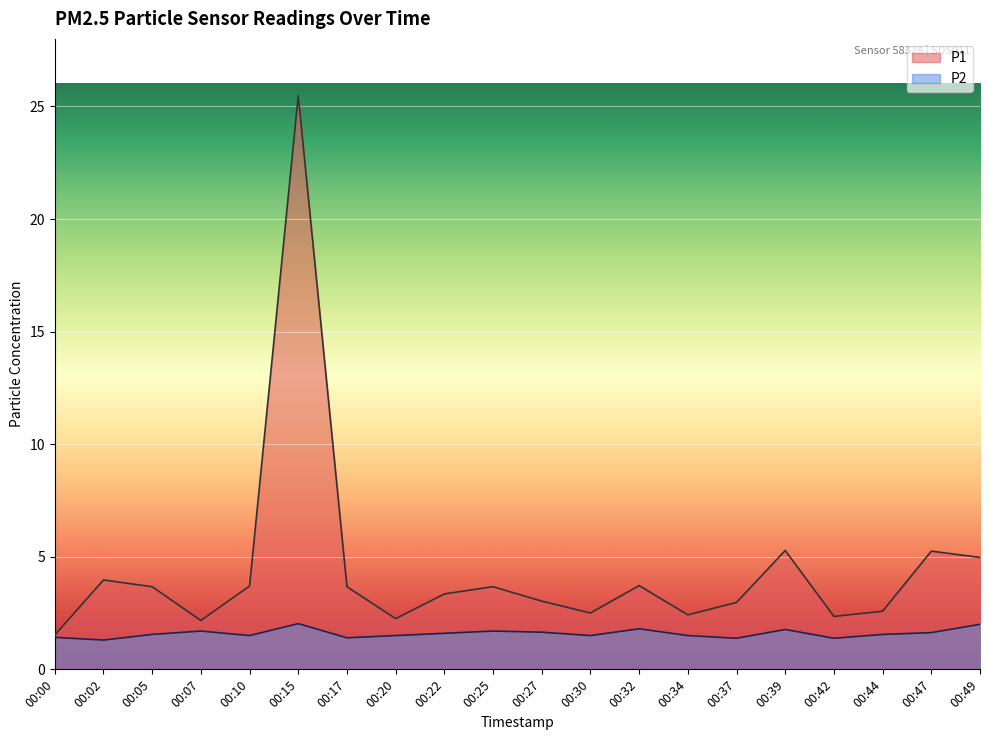

True or false: P1 and P2 cross at least once.

False